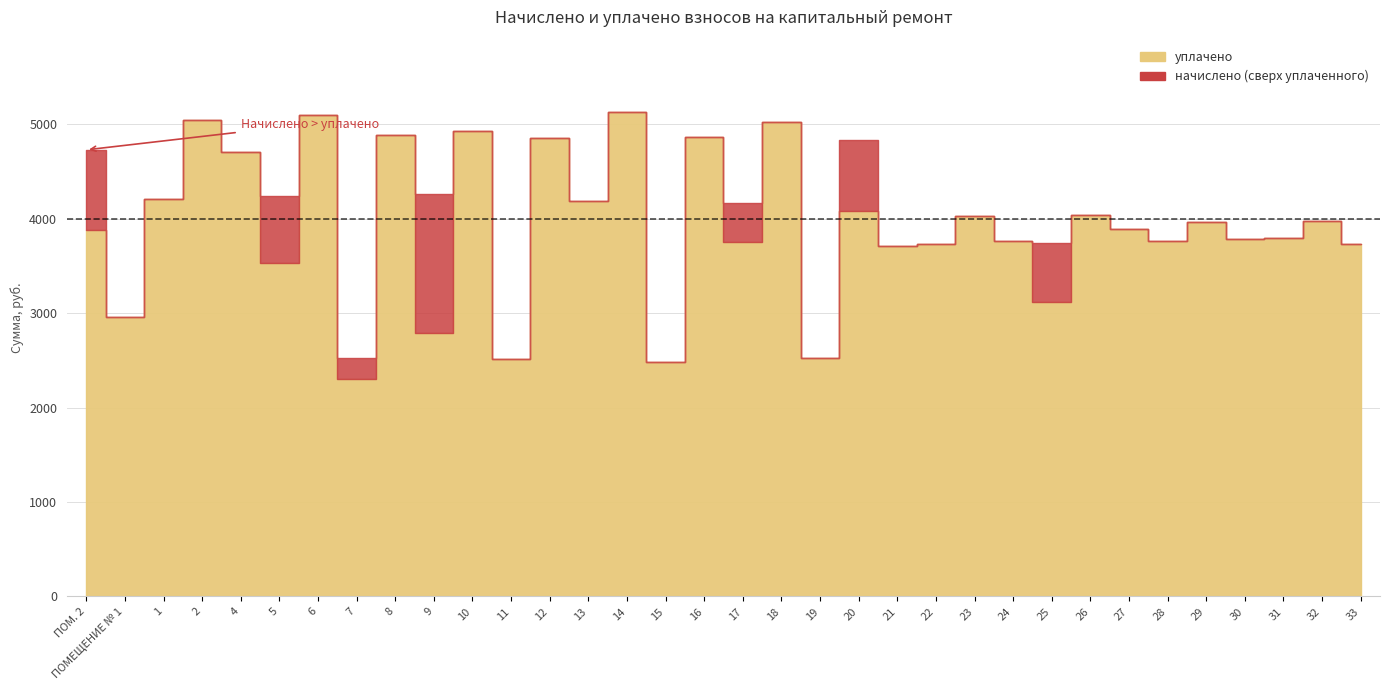

Which series has the largest range (max minus min)?

уплачено